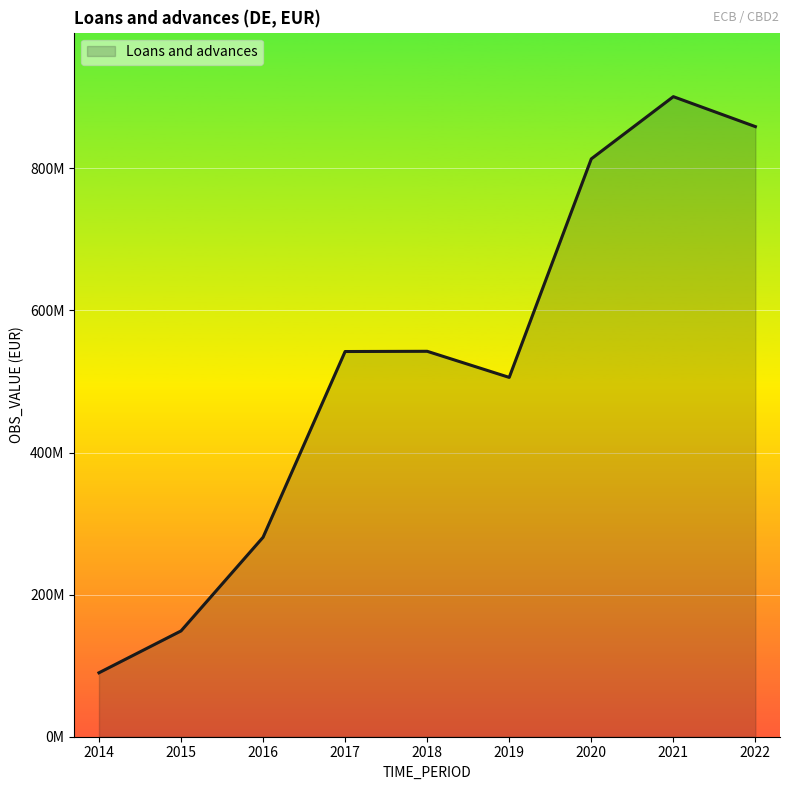

Where is the first local minimum?

2019